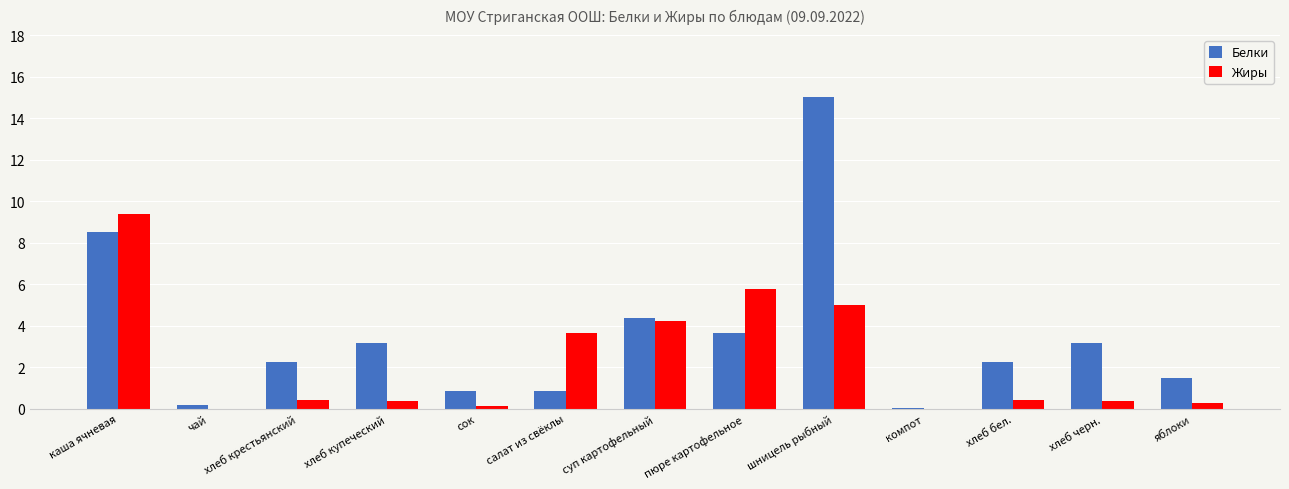

The Белки series shows 15.0 at шницель рыбный. True or false?

True